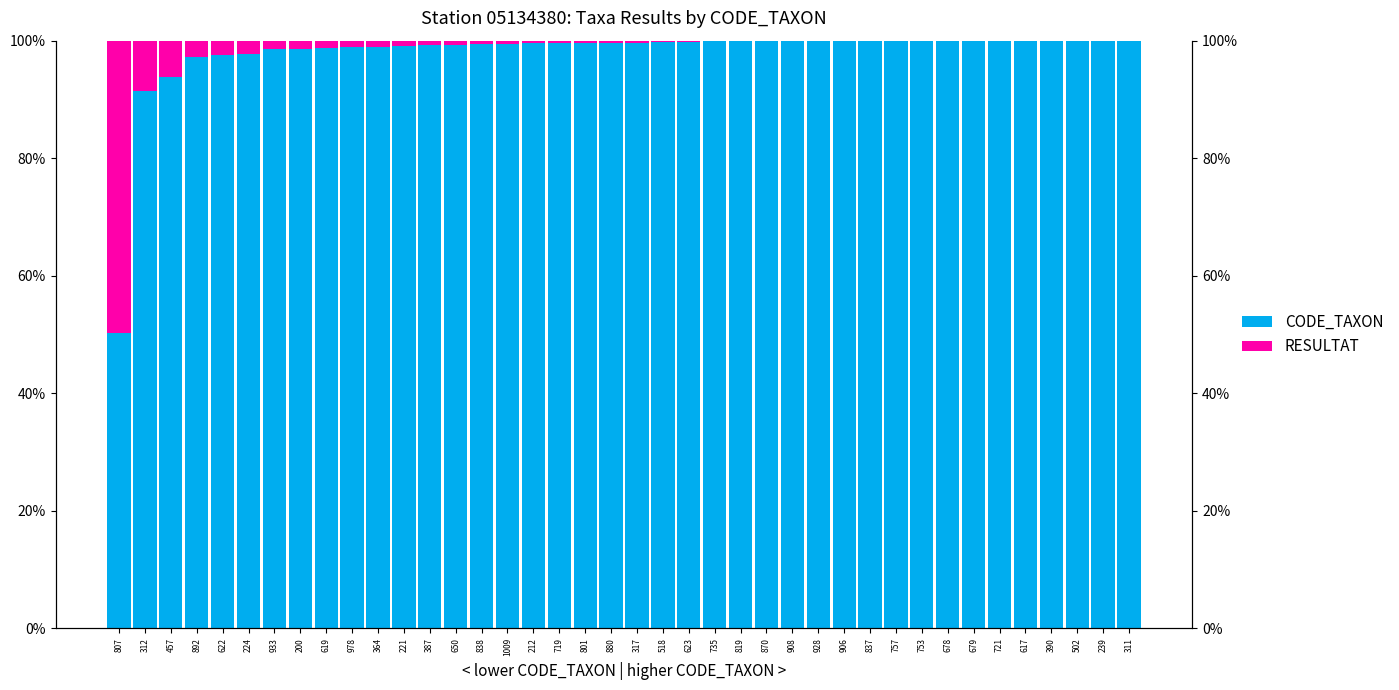

Reading left to right, transcribe all the data shown in this chart.

CODE_TAXON: 807=50.2	312=91.5	457=93.8	892=97.2	622=97.5	224=97.8	933=98.5	200=98.5	619=98.7	978=98.9	364=98.9	221=99.1	387=99.2	650=99.2	838=99.4	1009=99.4	212=99.5	719=99.6	801=99.6	880=99.7	317=99.7	518=99.8	623=99.8	735=99.9	819=99.9	870=99.9	908=99.9	928=100.0	906=100.0	837=100.0	757=100.0	753=100.0	678=100.0	679=100.0	721=100.0	617=100.0	390=100.0	502=100.0	239=100.0	311=100.0
RESULTAT: 807=49.8	312=8.5	457=6.2	892=2.8	622=2.5	224=2.2	933=1.5	200=1.5	619=1.3	978=1.1	364=1.1	221=0.9	387=0.8	650=0.8	838=0.6	1009=0.6	212=0.5	719=0.4	801=0.4	880=0.3	317=0.3	518=0.2	623=0.2	735=0.1	819=0.1	870=0.1	908=0.1	928=0.0	906=0.0	837=0.0	757=0.0	753=0.0	678=0.0	679=0.0	721=0.0	617=0.0	390=0.0	502=0.0	239=0.0	311=0.0